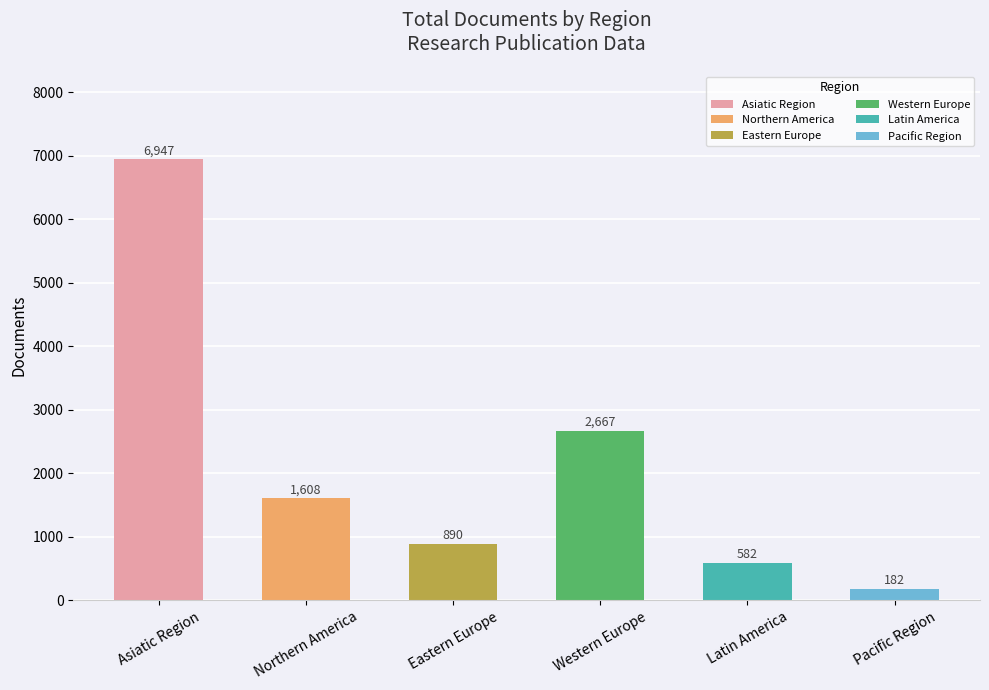

Which category has the highest value across all series?

Asiatic Region